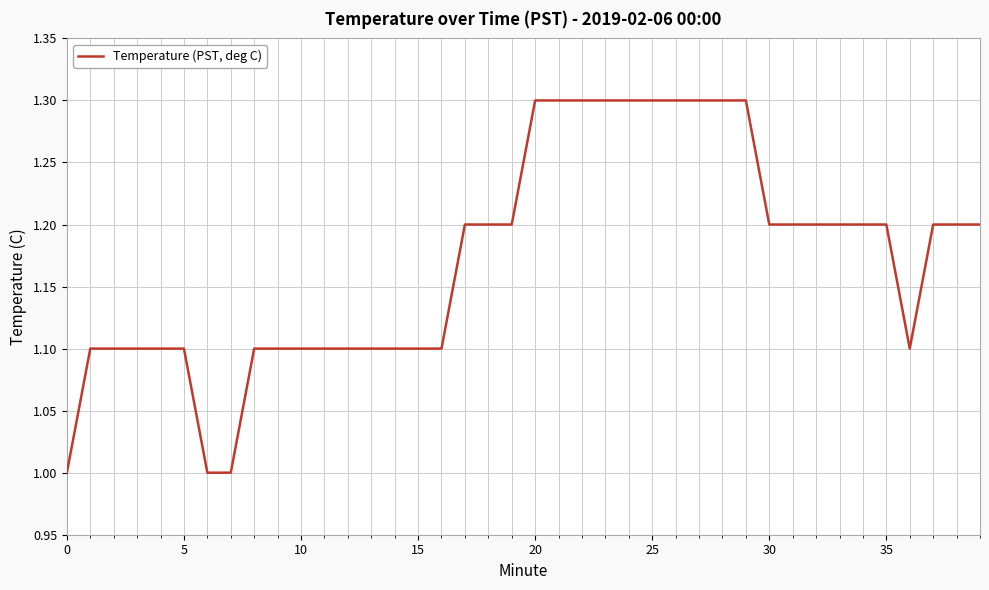

What is the maximum value shown in the chart?

1.3